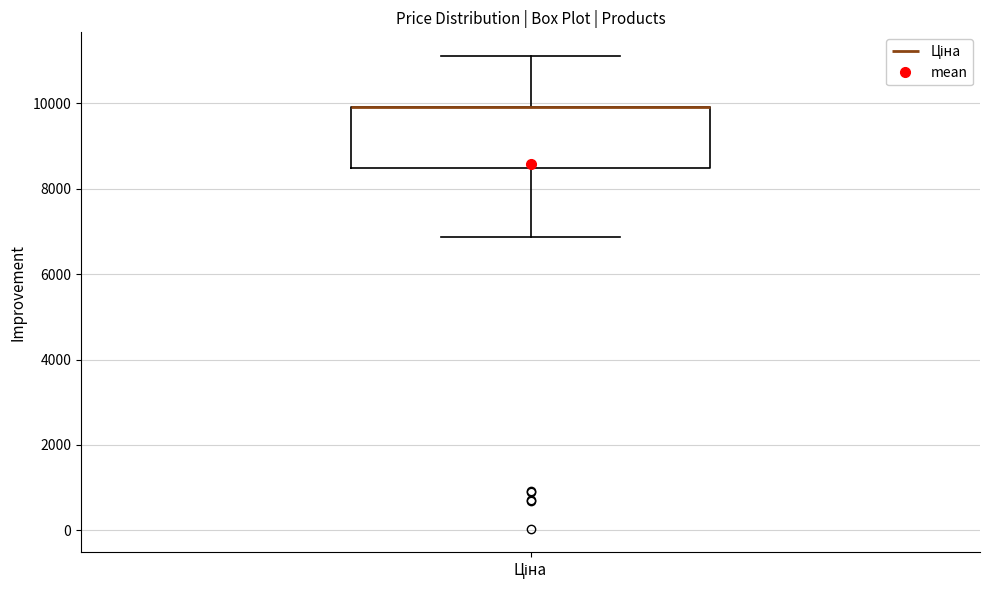

Read this box plot against the y-axis: the position of the median line, the range covered by the box, and the ends of both whiskers. The values are not printed on the chart, so give them approximately, as read against the axis.

median 10000 (drawn on the box's upper edge), box 8400 to 10000, whiskers 6800 to 11200